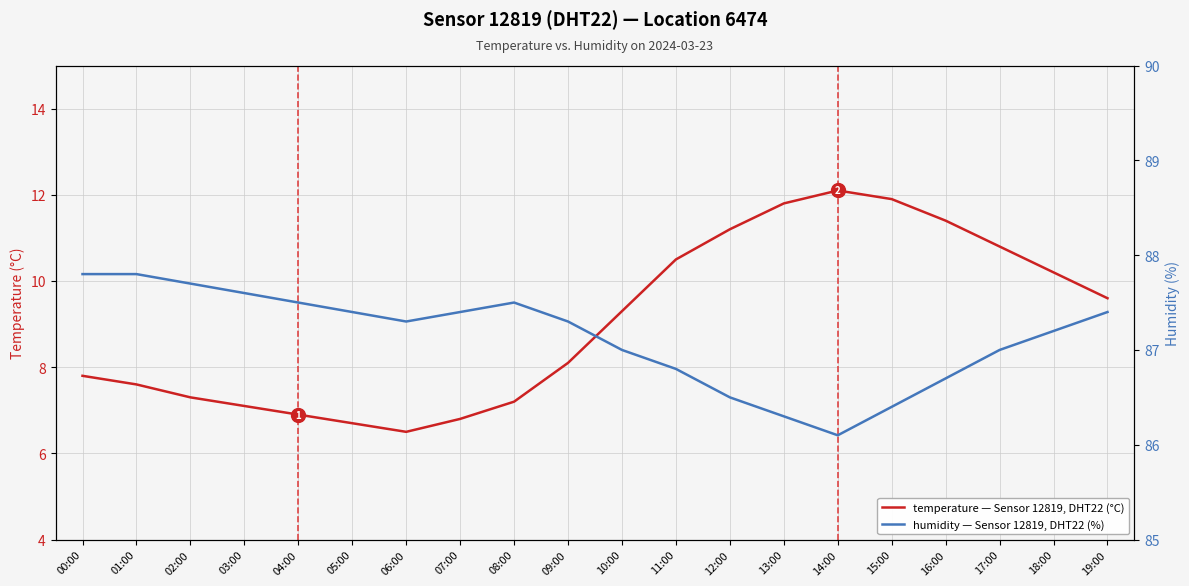

What is the maximum value shown in the chart?

87.8